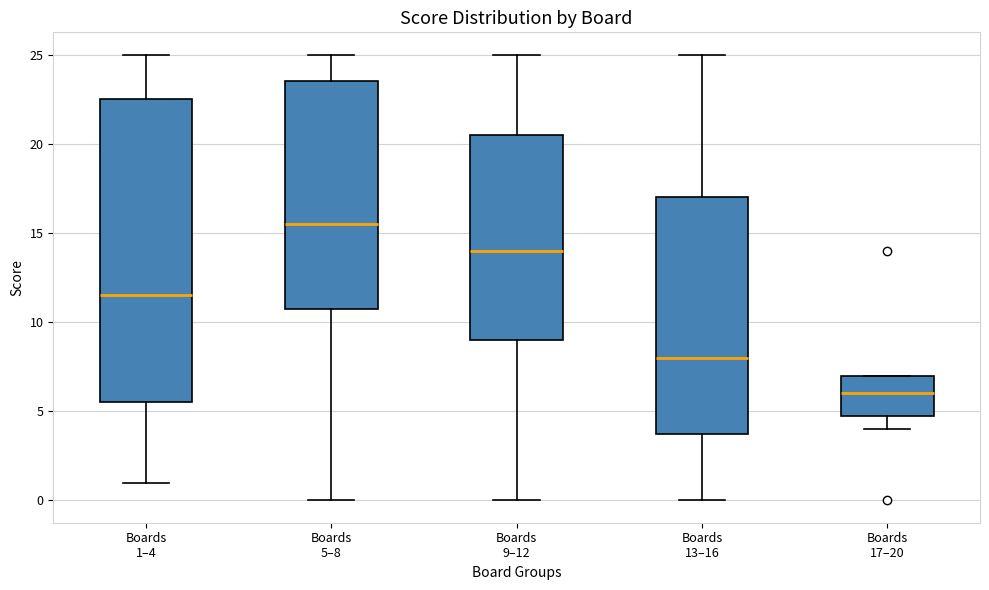

Which box is the tallest, from its lower edge to its upper edge?

Boards 1–4